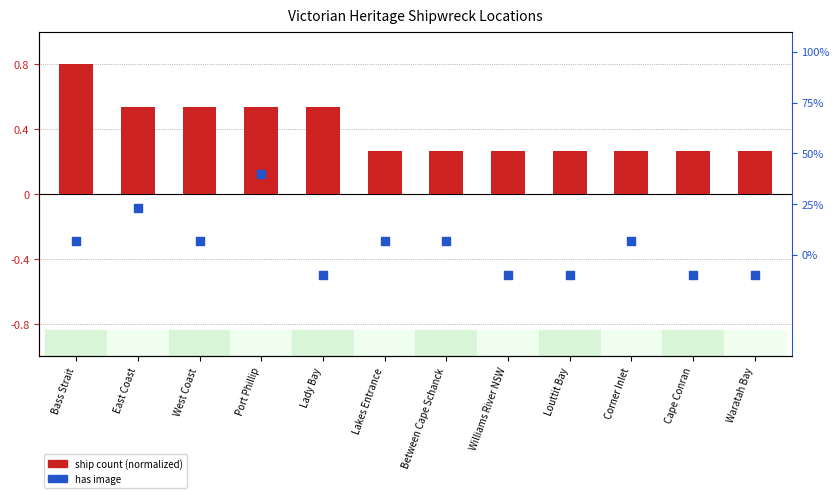

What is the total value across all series at Lady Bay?

0.4